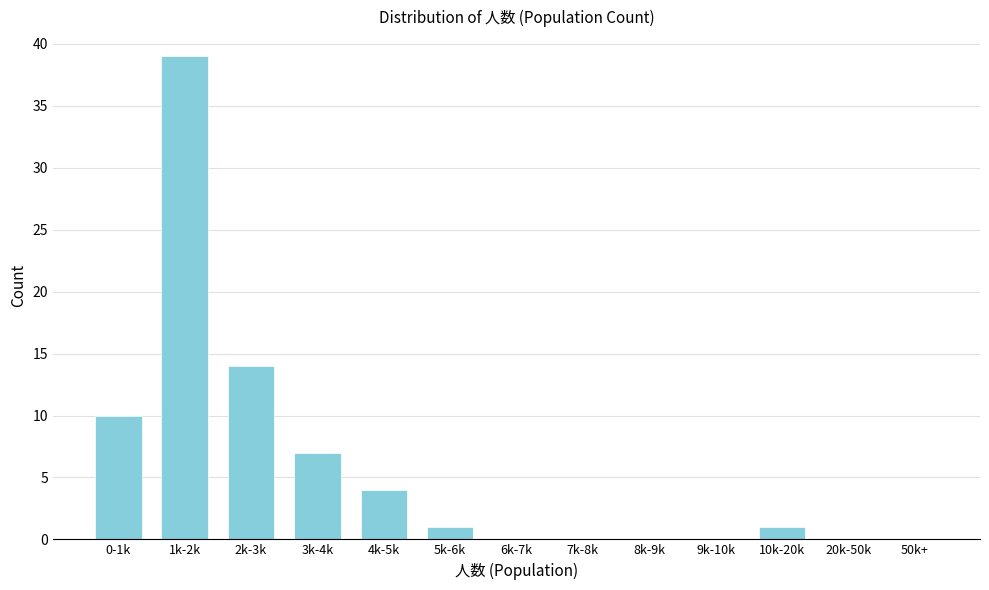

At which label is the value closest to 19?

2k-3k